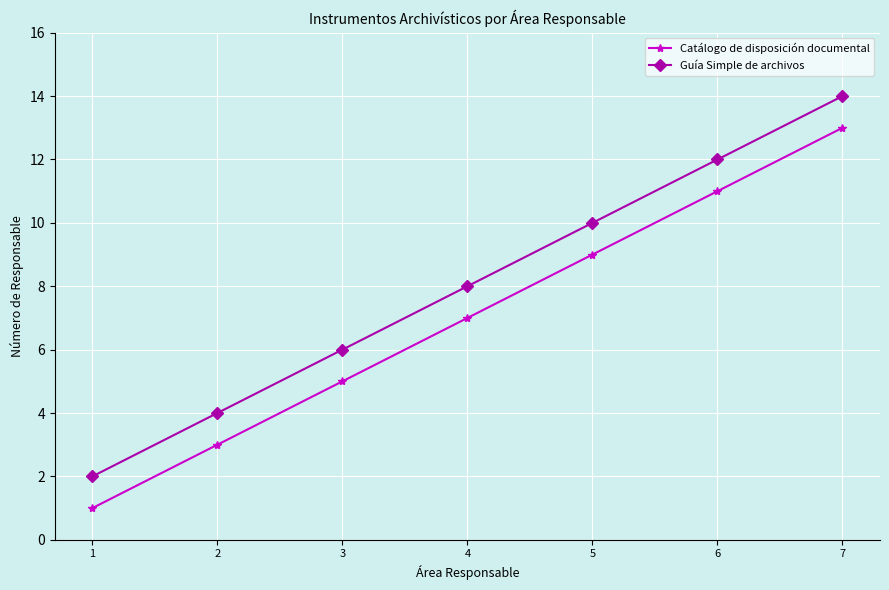

Reading left to right, transcribe all the data shown in this chart.

Catálogo de disposición documental: 1	3	5	7	9	11	13
Guía Simple de archivos: 2	4	6	8	10	12	14